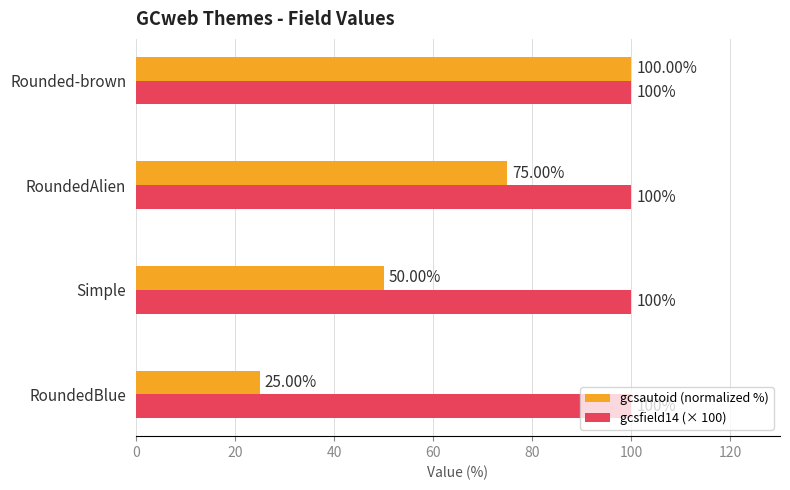

How many series are shown in this chart?

2